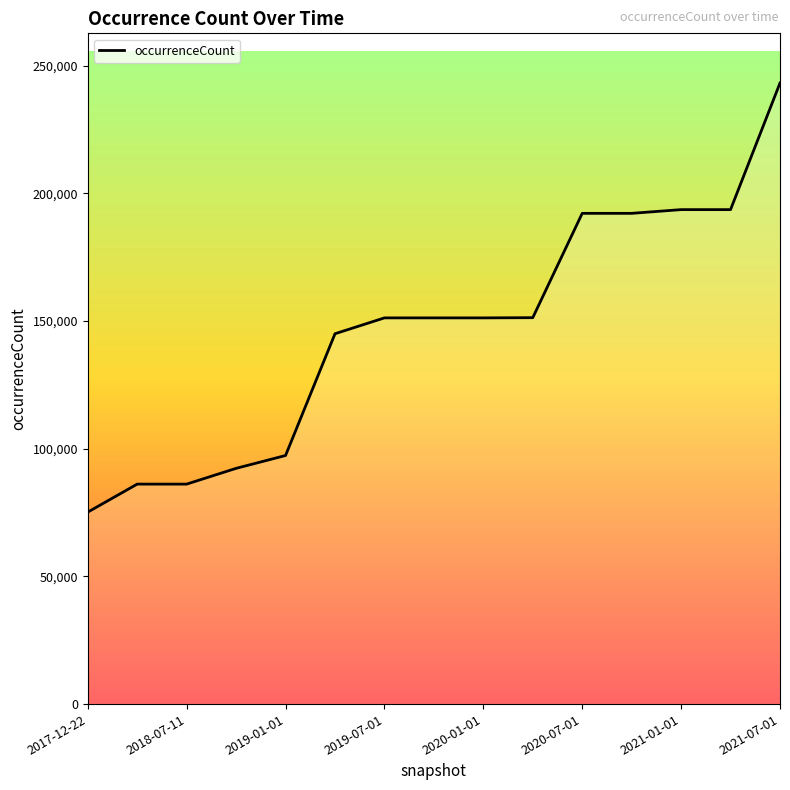

What is the maximum value shown in the chart?

243216